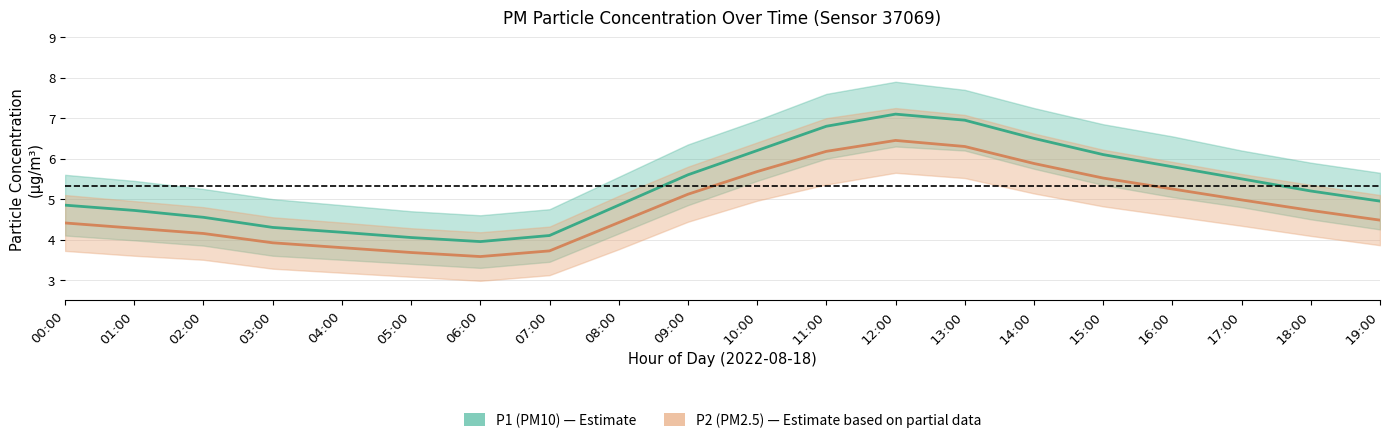

Where is the first local maximum for P1 (PM10)?

12:00